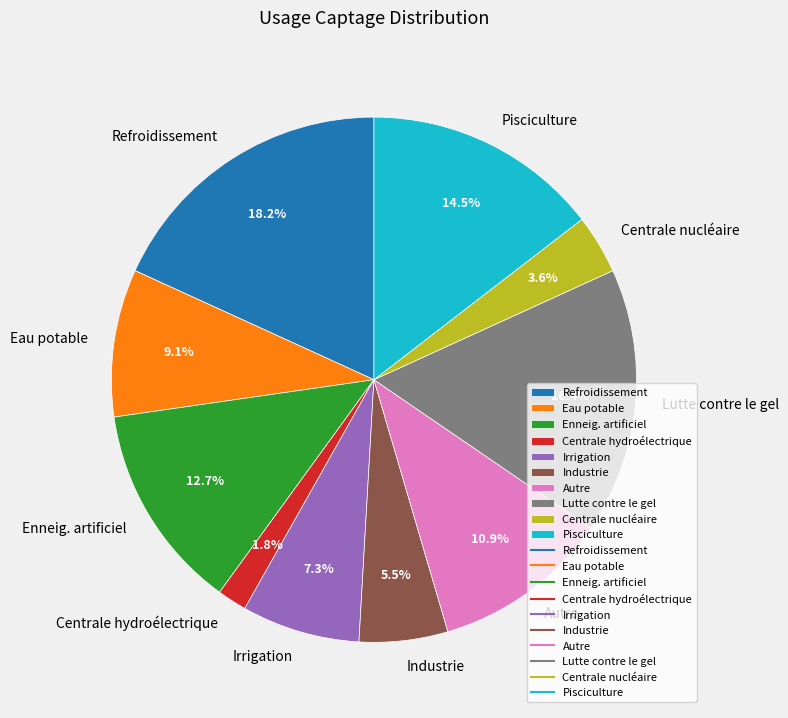

Is Centrale hydroélectrique the majority of the pie?

No